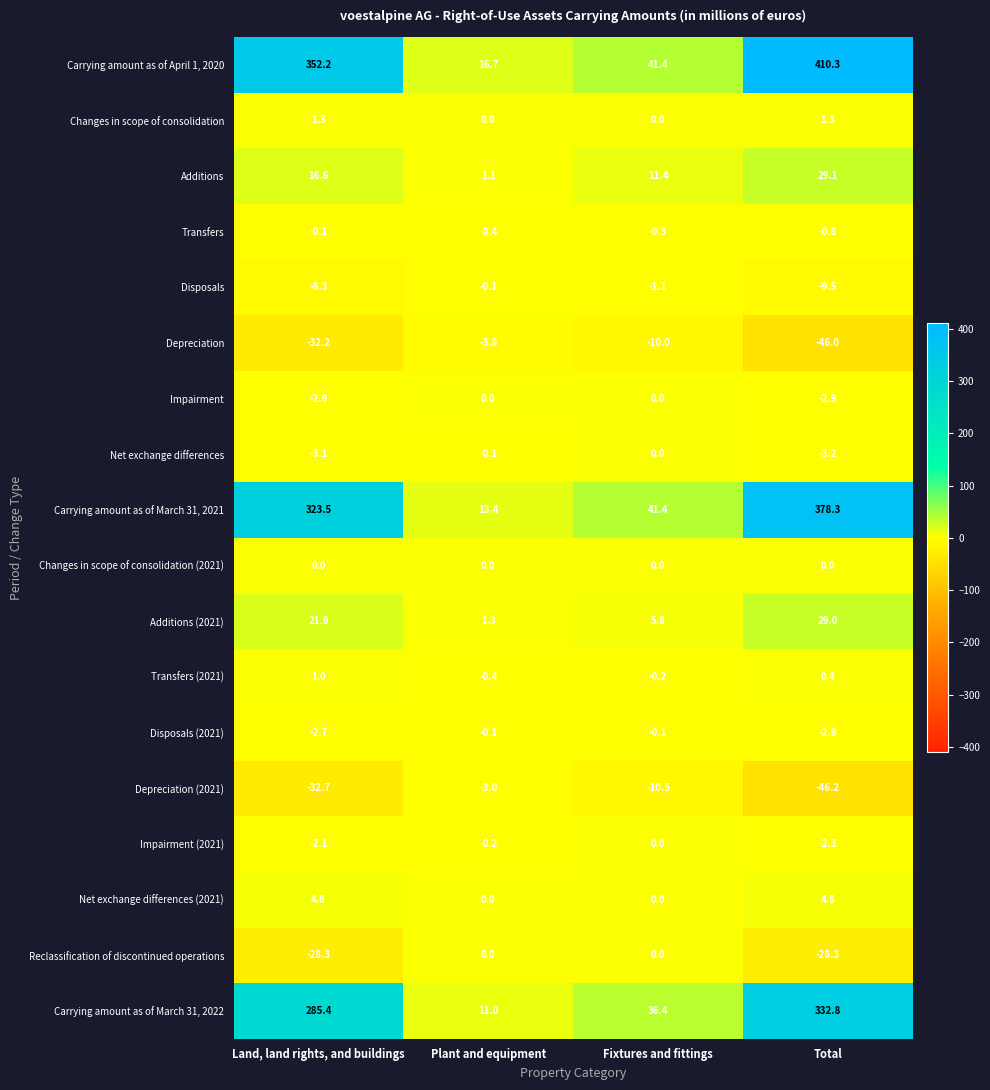

How many distinct data groups are displayed?

18